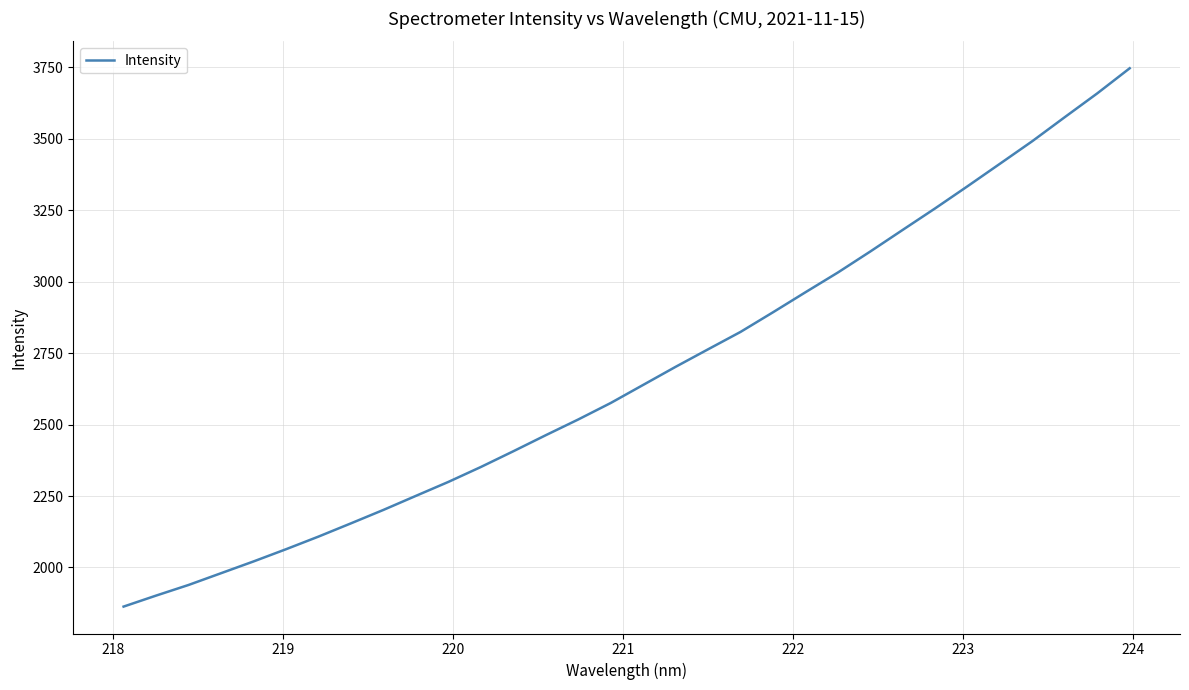

What is the greatest value displayed?

3746.8